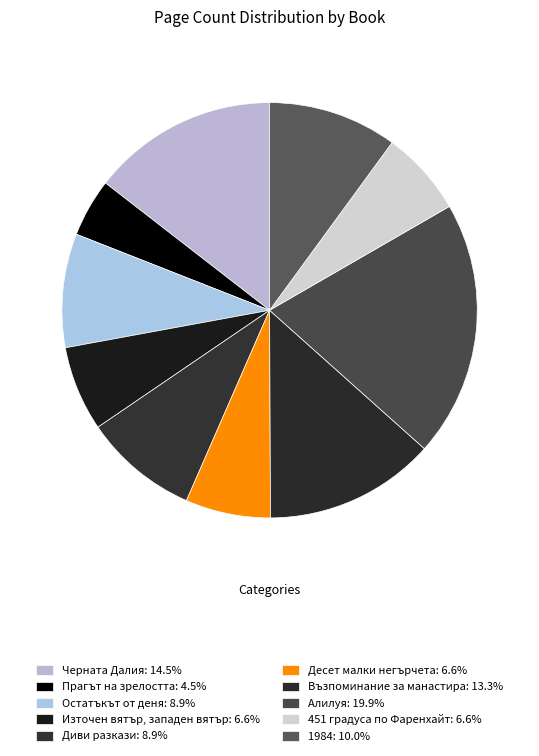

Approximately how many times larger is the value at Прагът на зрелостта compared to Черната Далия?

0.3